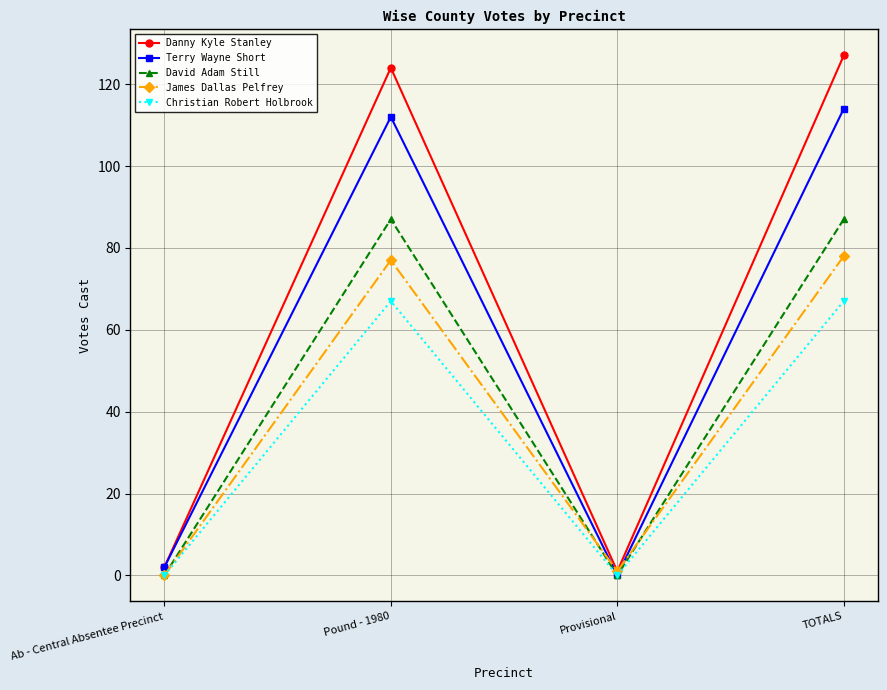

The James Dallas Pelfrey series shows 44 at Pound - 1980. True or false?

False